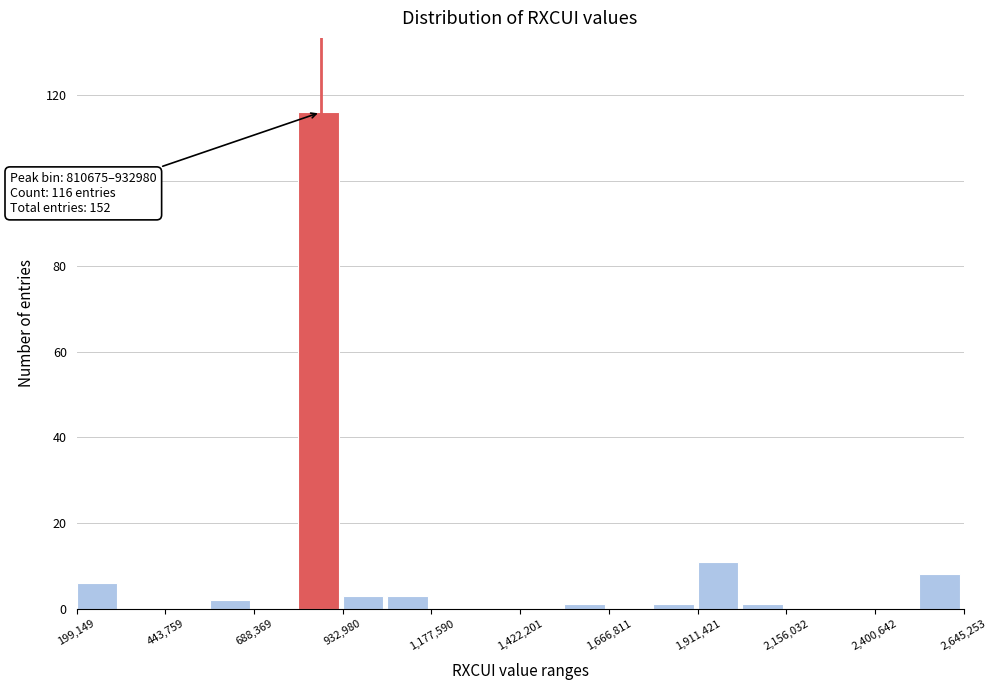

Read against the x-axis, roughly where is the centre of the tallest bar?

850000